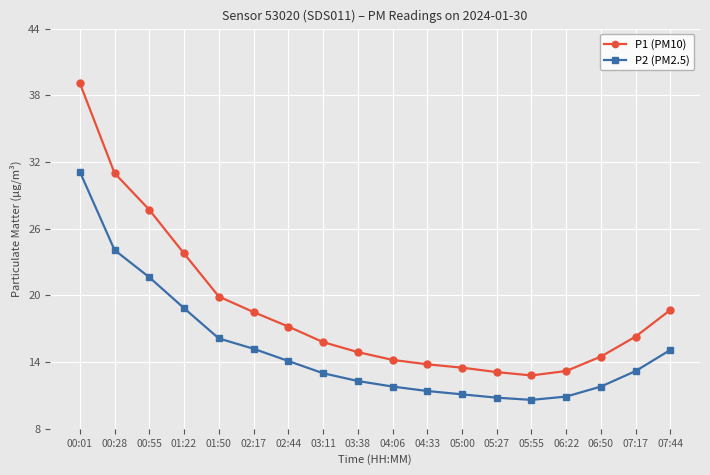

Is it true that P1 (PM10) equals 8.2 at 06:22?

False